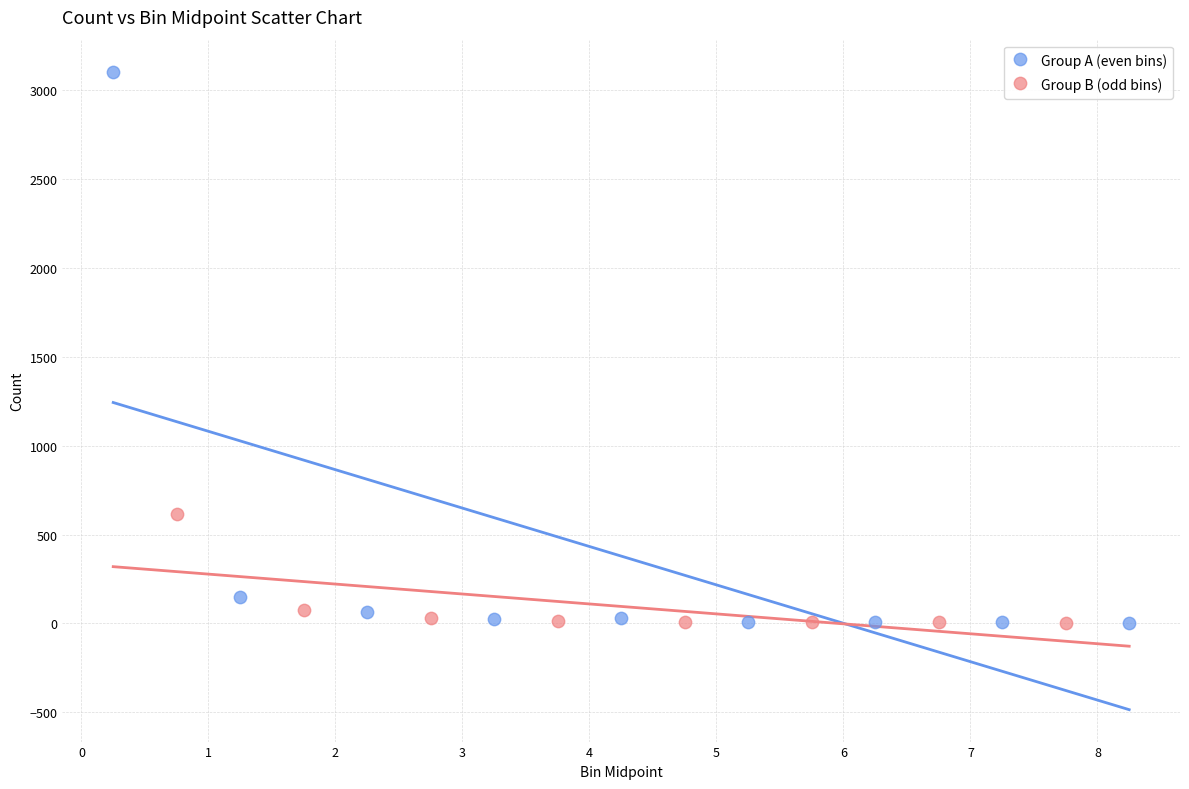

Which series reaches the maximum Y coordinate?

Group A (even bins)